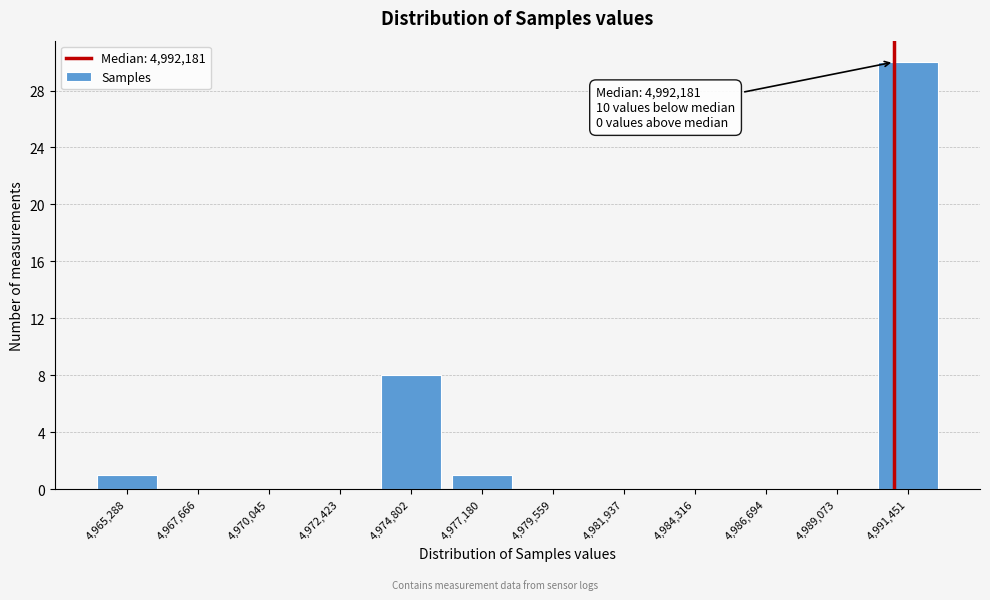

Reading right to left, list all the values displayed in this chart.

4,991,451=30	4,989,073=0	4,986,694=0	4,984,316=0	4,981,937=0	4,979,559=0	4,977,180=1	4,974,802=8	4,972,423=0	4,970,045=0	4,967,666=0	4,965,288=1